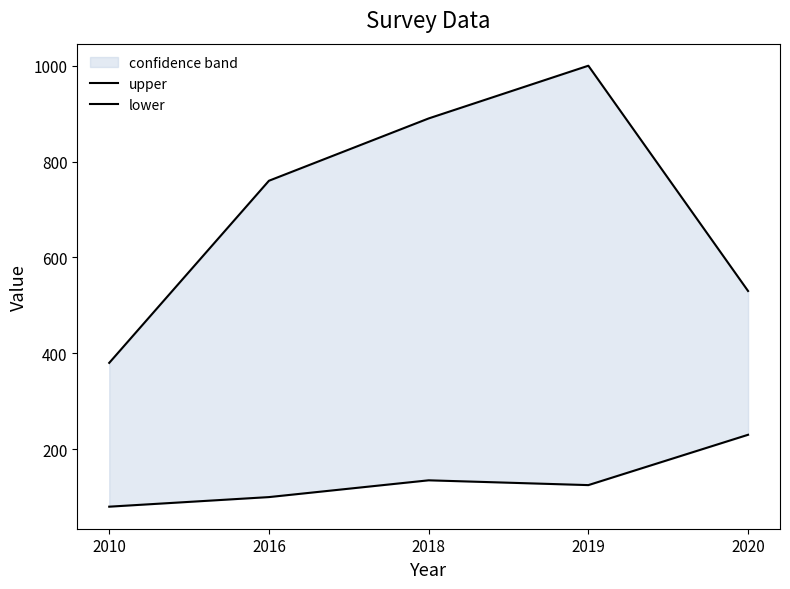

Is it true that lower equals 182 at 2019?

False